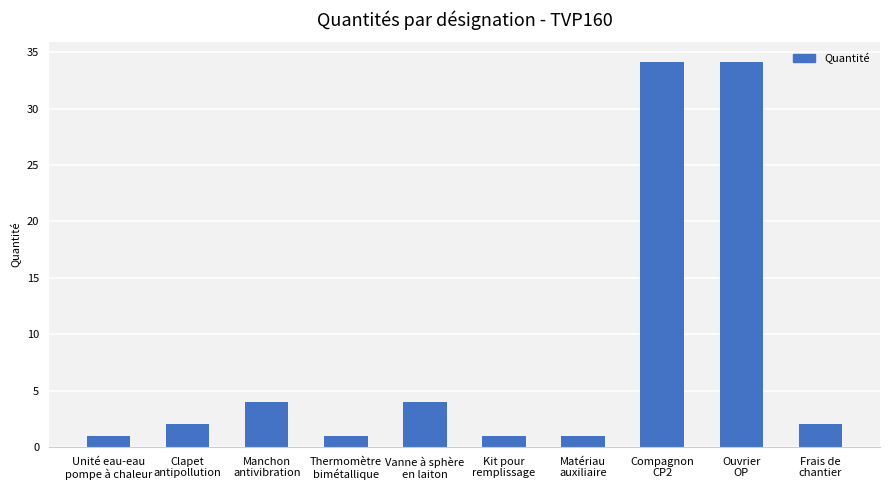

What is the difference between the maximum and second lowest values?

33.2